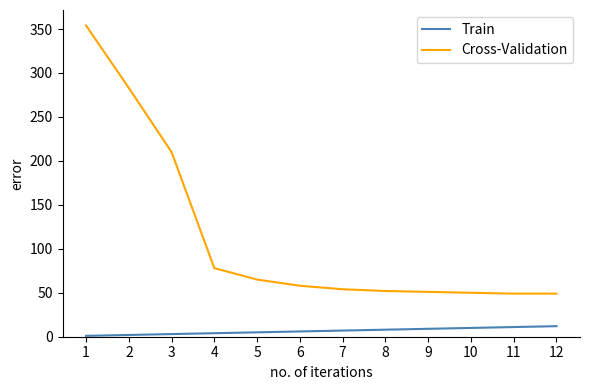

What are all the series names shown in the legend?

Train, Cross-Validation